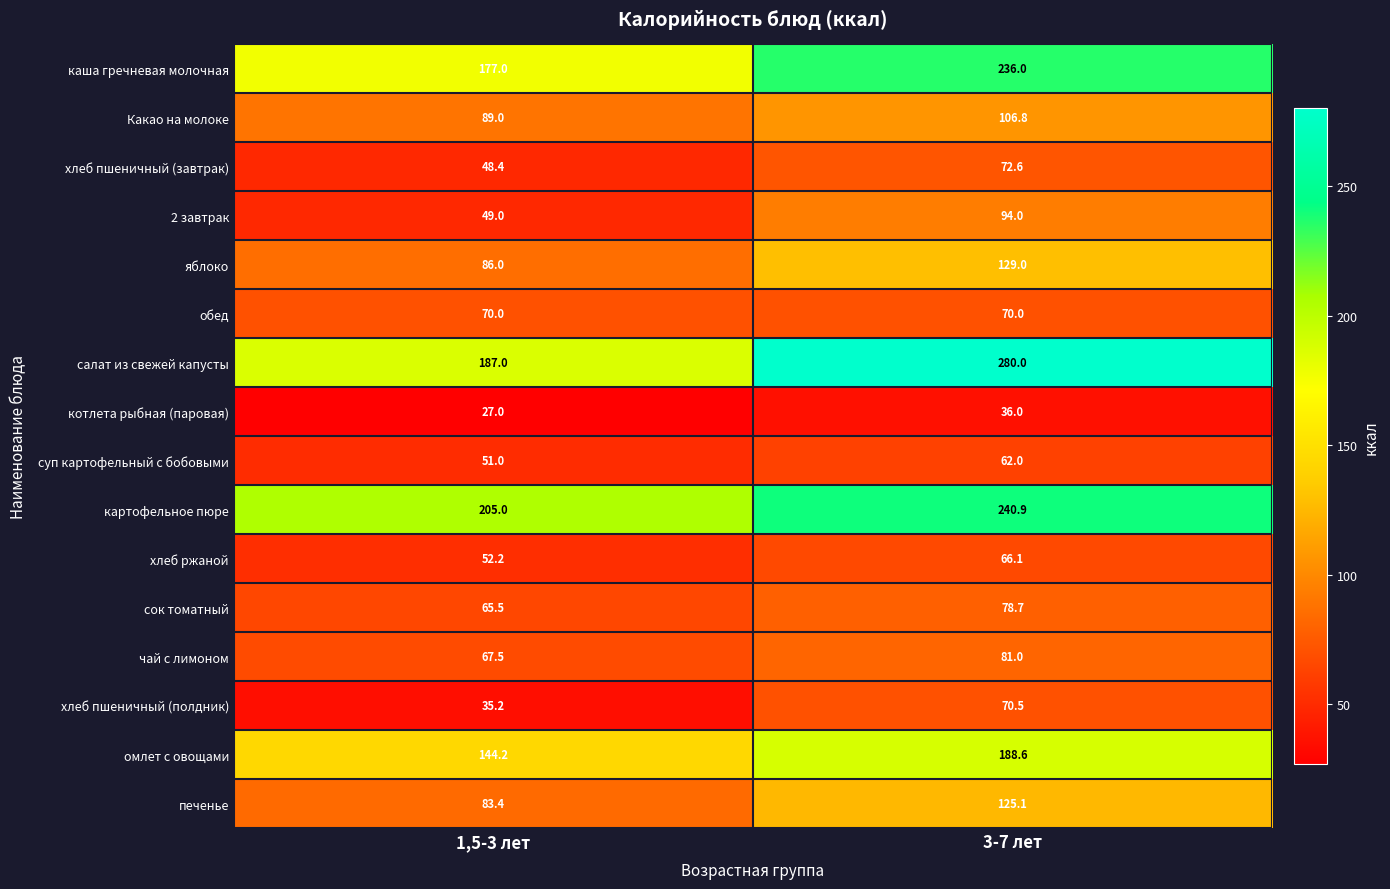

What is the spread (max minus min) of values at 3-7 лет?

244.0